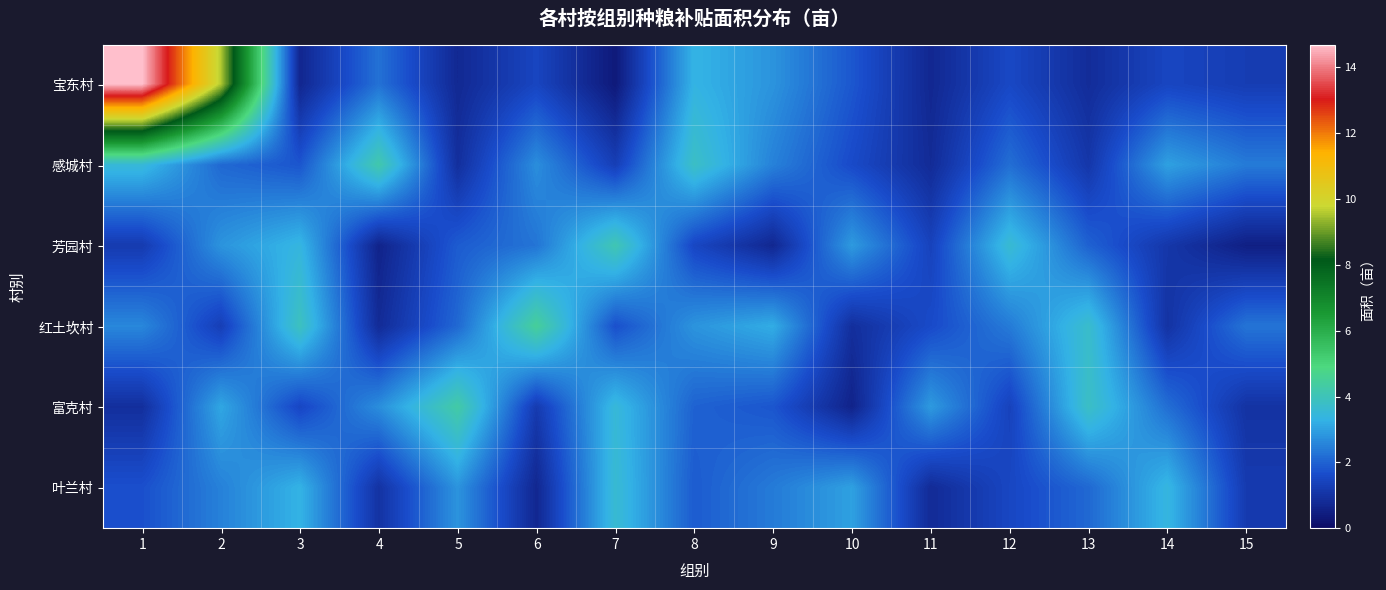

Rank the series by their maximum value, from lowest to highest.

叶兰村, 芳园村, 感城村, 富克村, 红土坎村, 宝东村